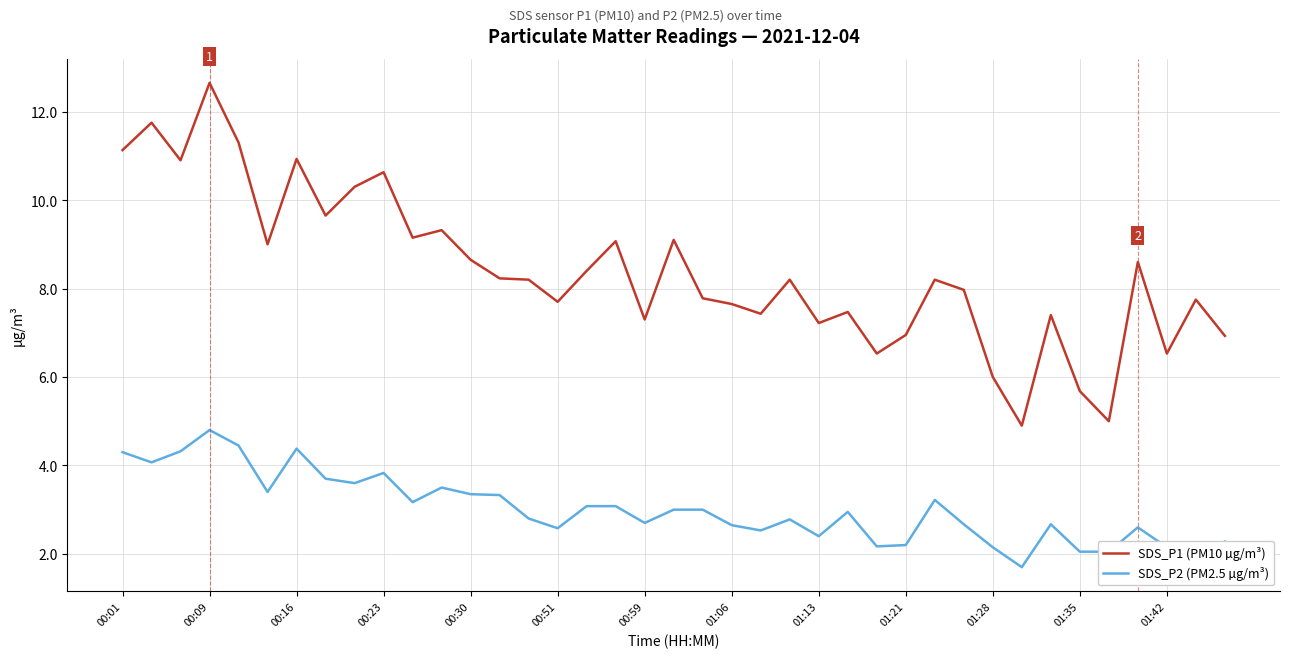

Which series has the widest spread of values?

SDS_P1 (PM10 µg/m³)